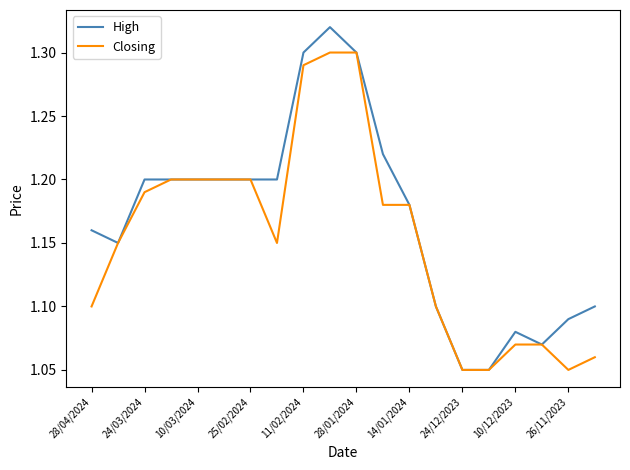

Which series has the largest total across all categories?

High